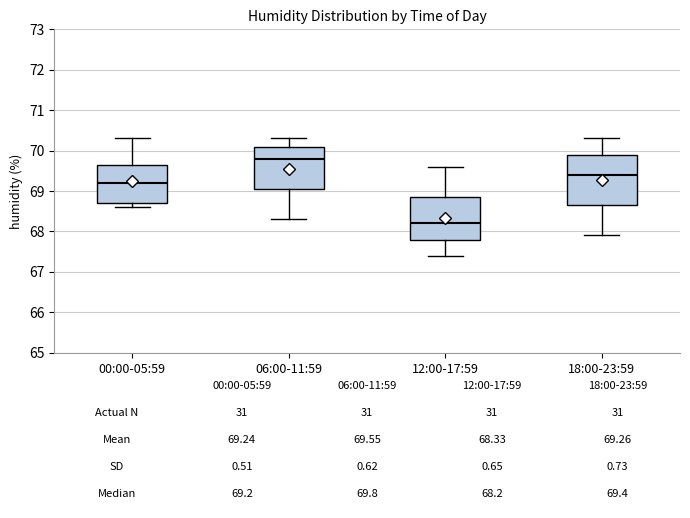

Comparing the boxes themselves (not the whiskers), which one is the tallest?

18:00-23:59